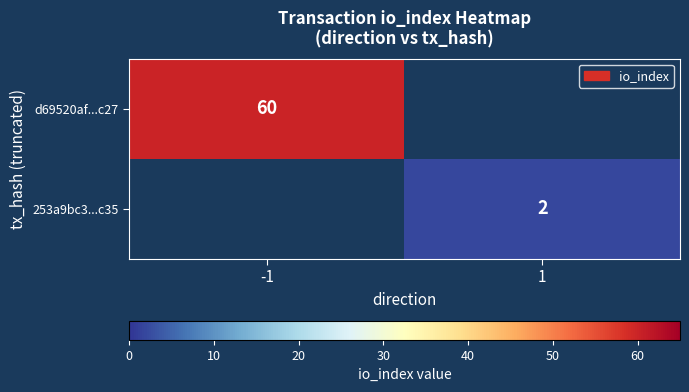

True or false: 253a9bc3...c35 has a value of 2 at 1.

True